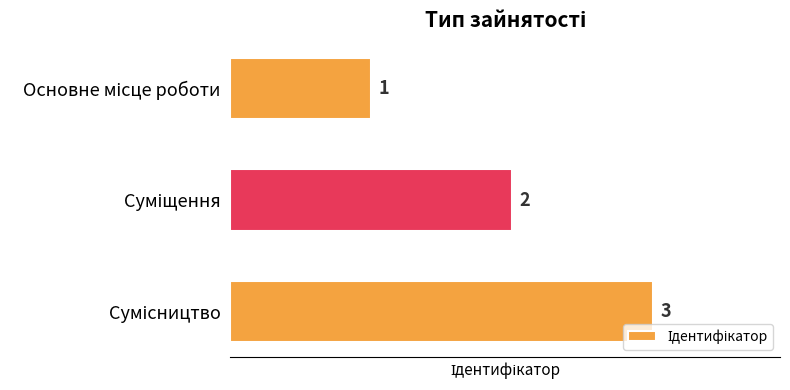

What is the value of the 2nd bar from the top?

2